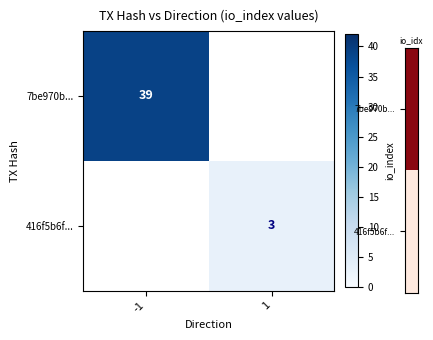

Is it true that 7be970b... equals 55 at -1?

False